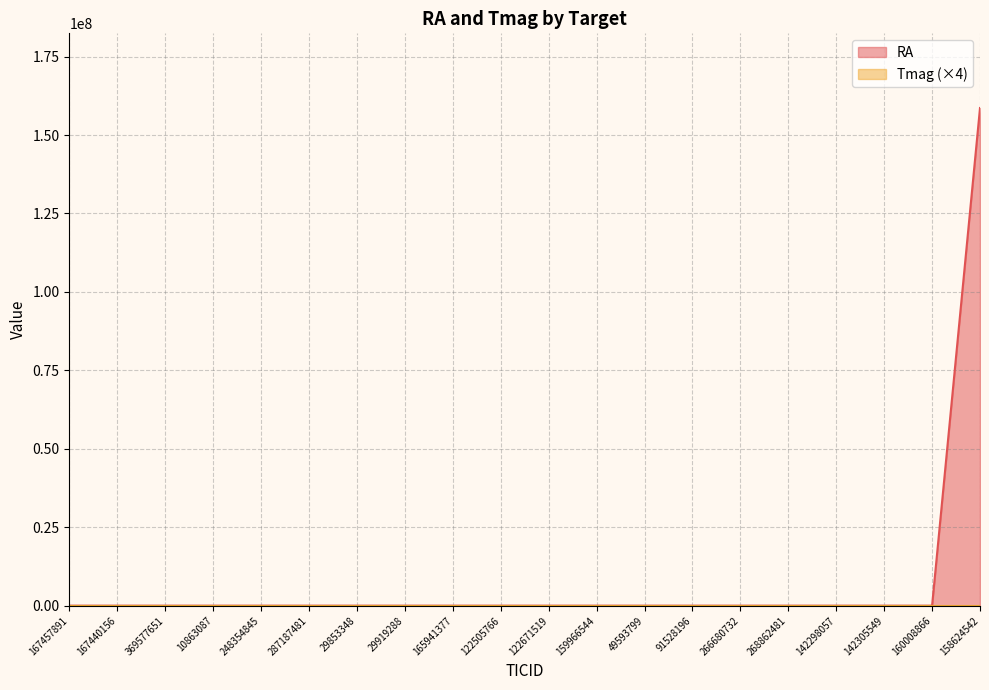

True or false: RA has more than 1 points higher than both neighbors.

True